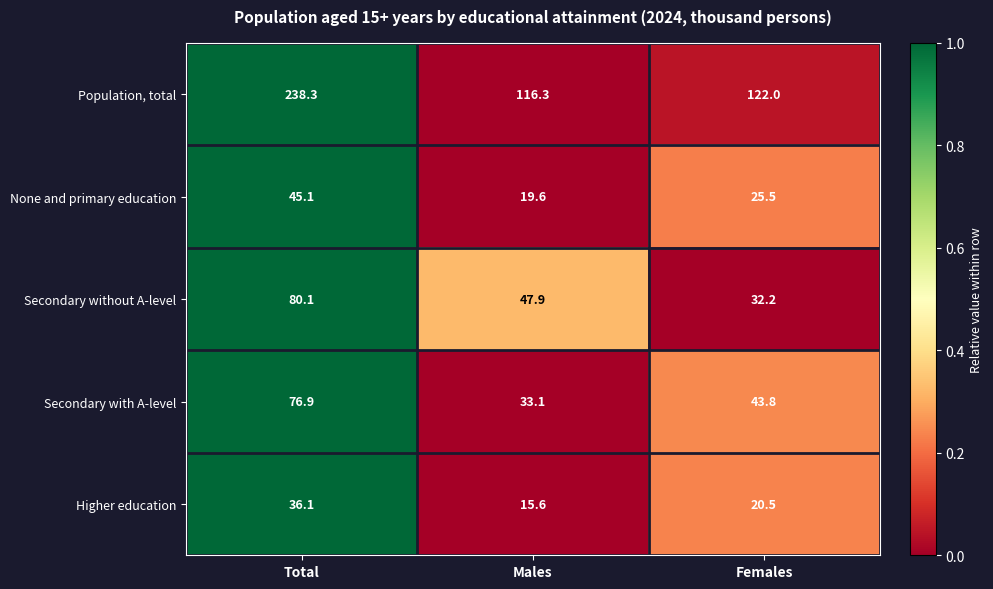

What is the total value across all series at Males?

232.5